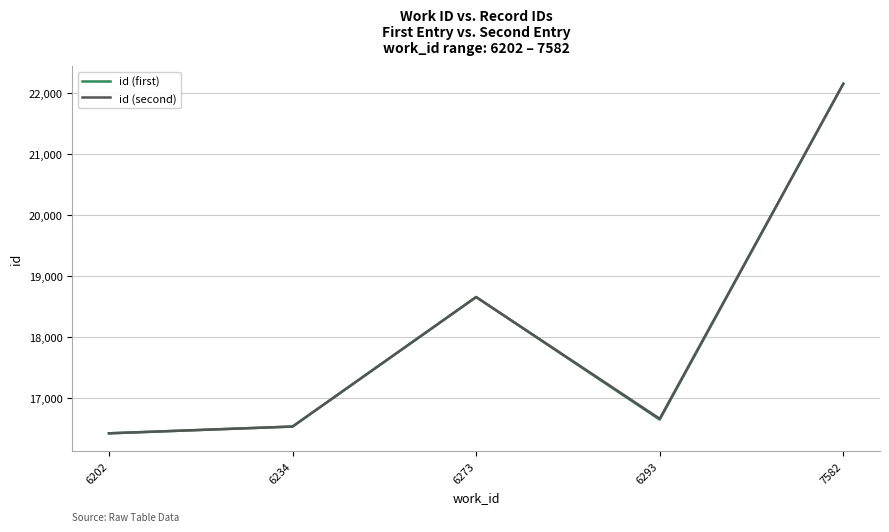

What is the minimum value for id (first)?

16413